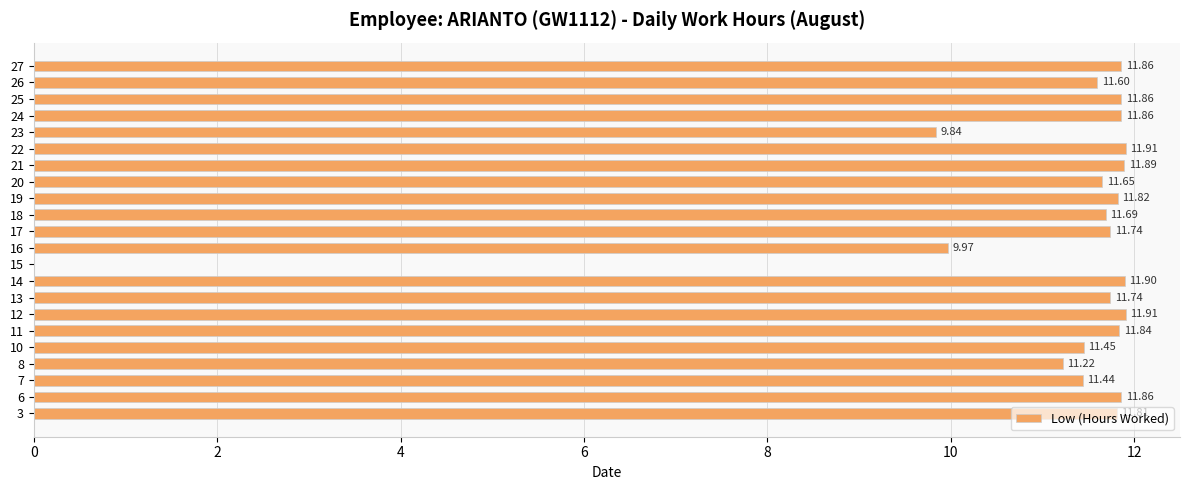

Does the chart contain stacked bars?

No